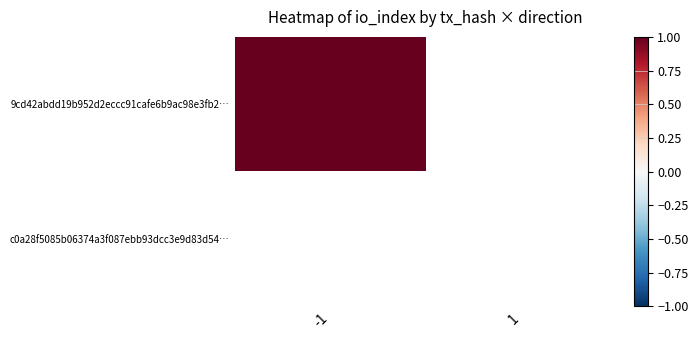

Reading right to left, what are all the values shown in this chart?

9cd42abdd19b952d2eccc91cafe6b9ac98e3fb2…: 1=0	-1=1
c0a28f5085b06374a3f087ebb93dcc3e9d83d54…: 1=0	-1=0